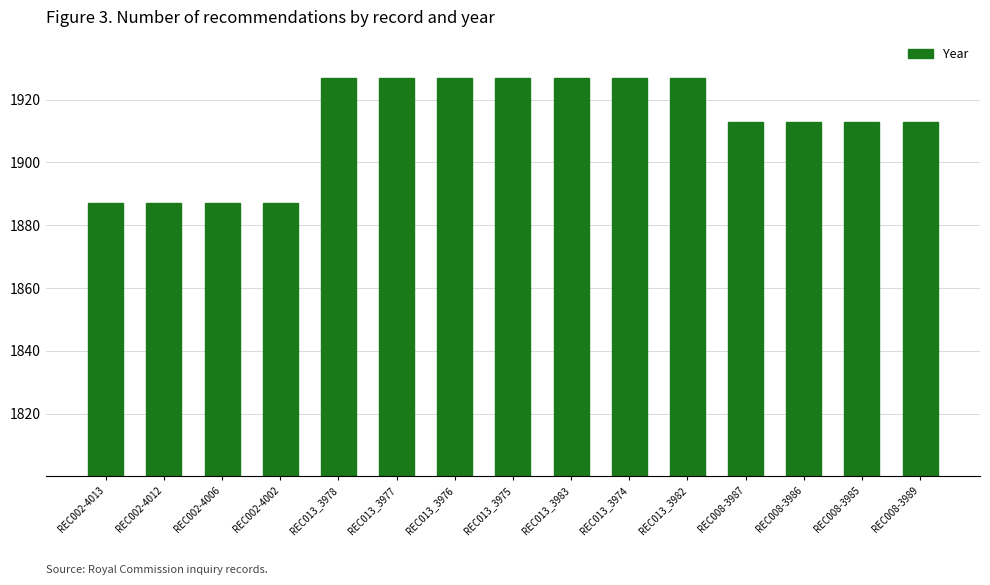

What is the sum of the values at REC013_3974 and REC002-4006?

3814